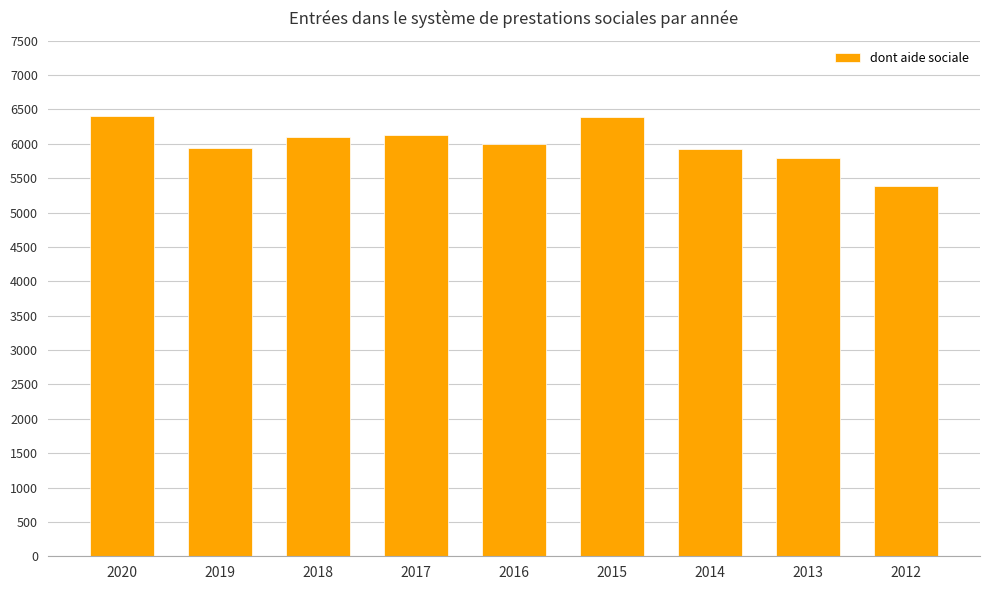

What is the smallest value displayed?

5385